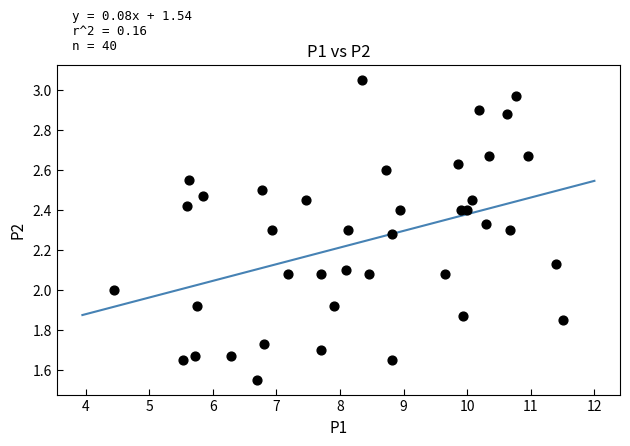

What is the range of X values (max minus min)?

7.0